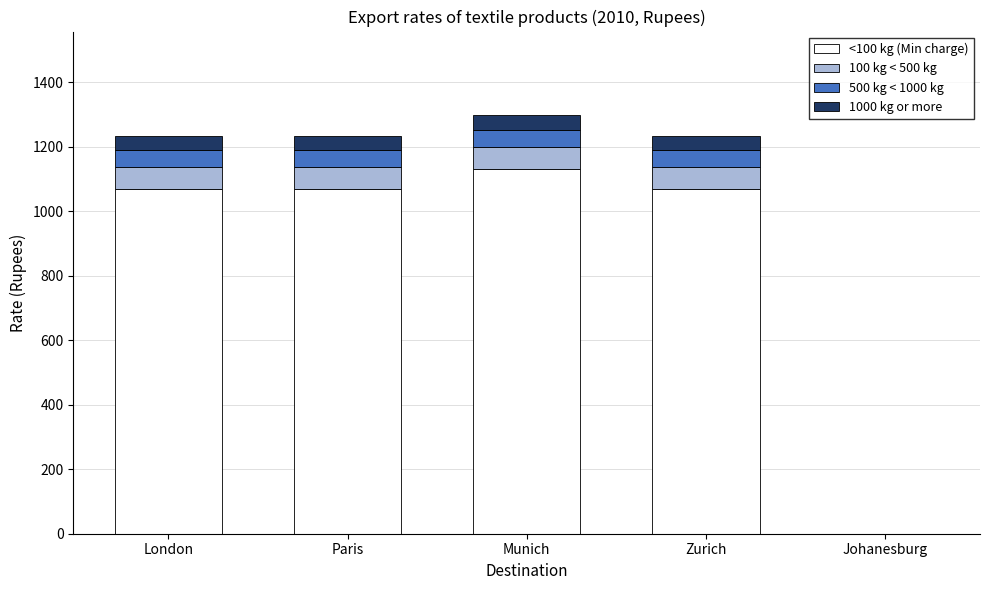

True or false: <100 kg (Min charge) has a value of 1455.1 at Paris.

False